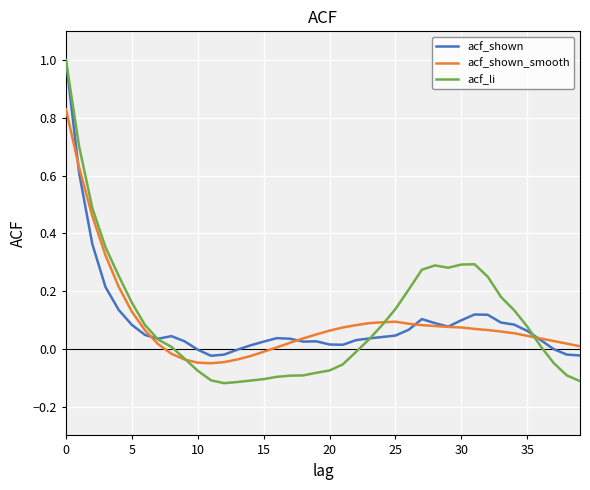

How many times do acf_li and acf_shown_smooth cross each other?

3